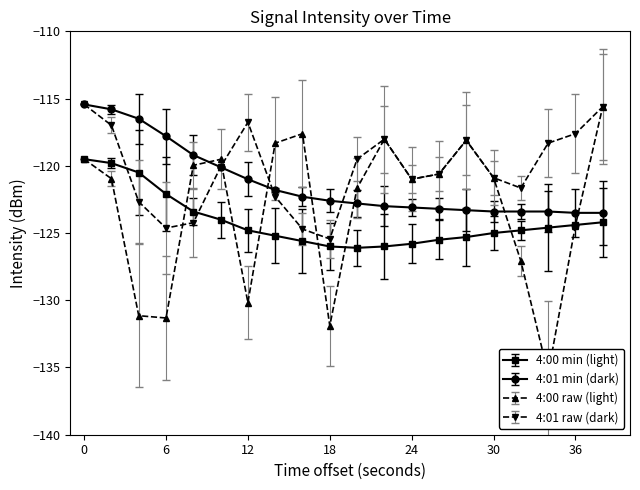

At 4, list the series in order from largest to smallest.

4:01 smooth, 4:00 smooth, 4:01 (intensity), 4:00 (intensity)